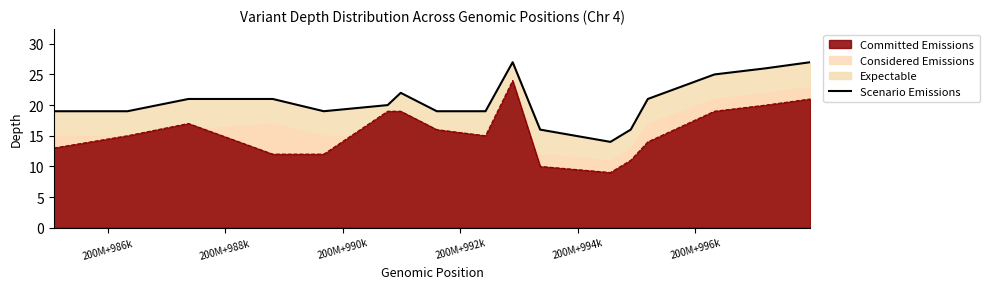

What is the smallest value displayed?

14